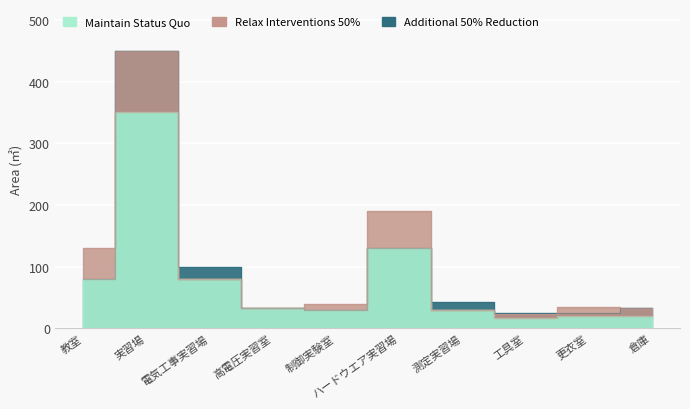

What is the sum of all Additional 50% Reduction values?

949